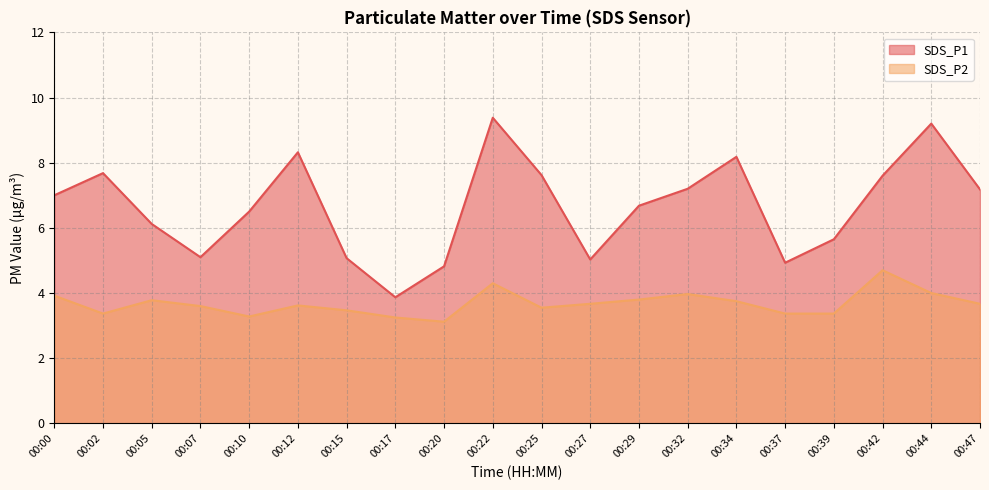

What is the spread (max minus min) of values at 00:34?

4.4